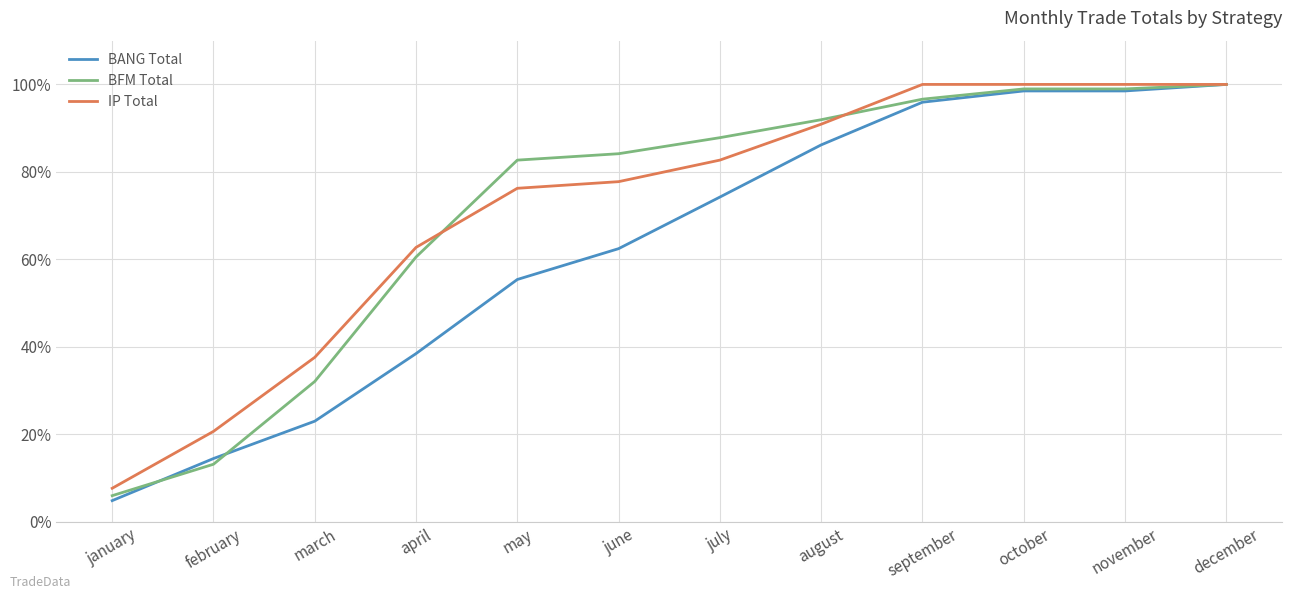

Is it true that BANG Total equals 120.6 at july?

False